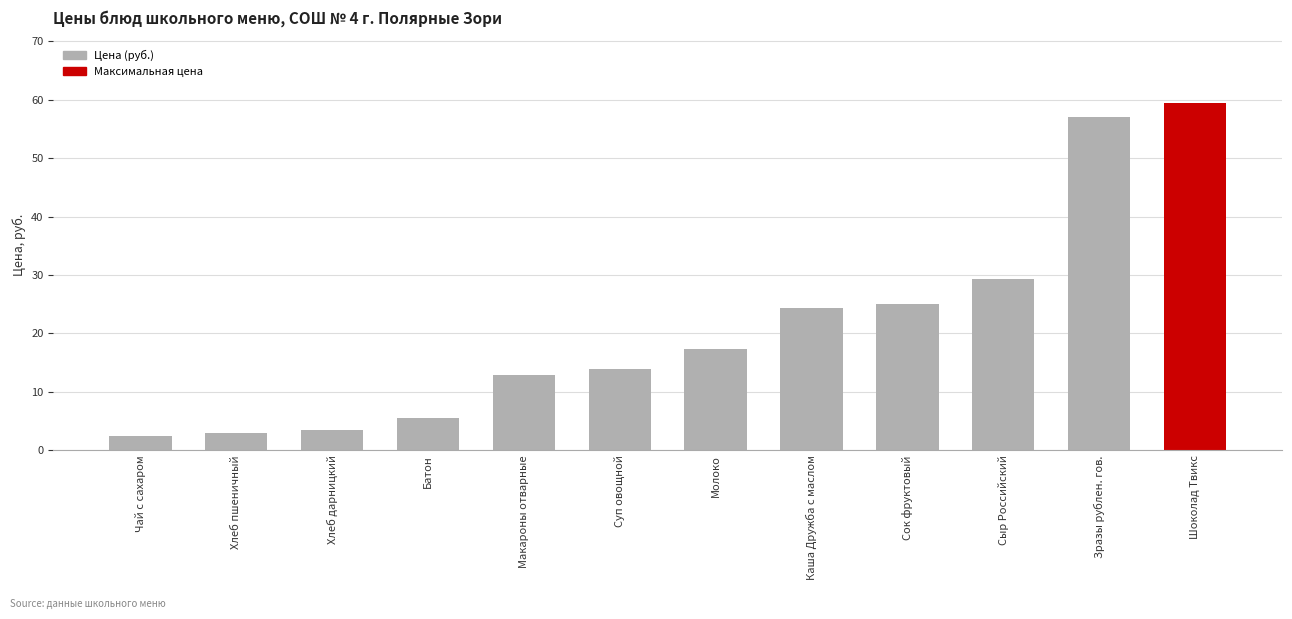

What is the sum of the values at Каша Дружба с маслом and Сыр Российский?

53.7